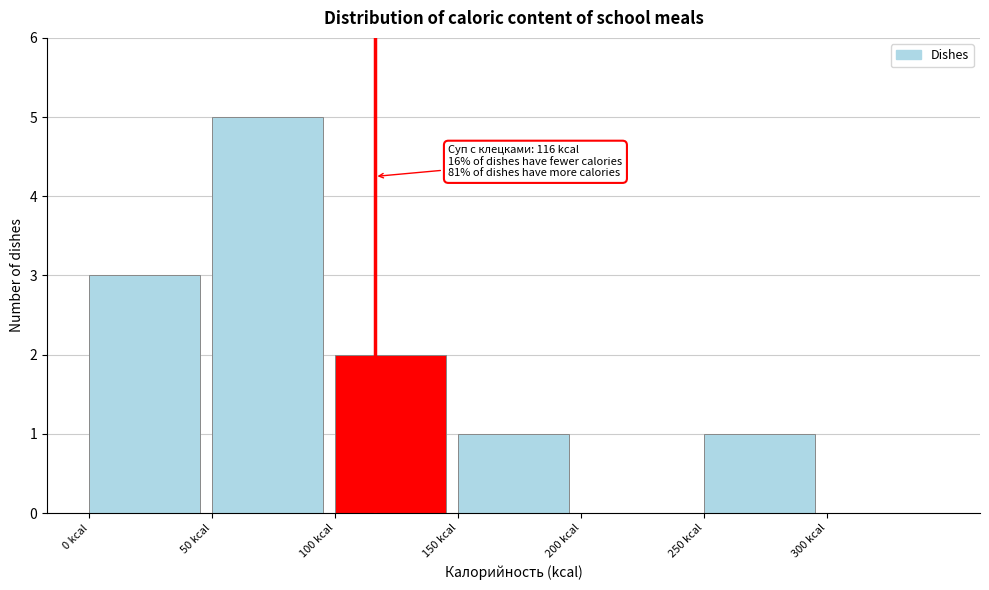

Which range on the x-axis has the tallest bar?

50 to 100